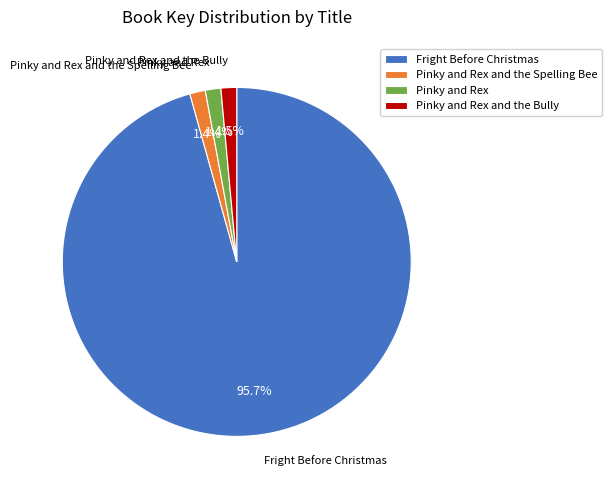

Is it true that Pinky and Rex is 7% of the pie?

False